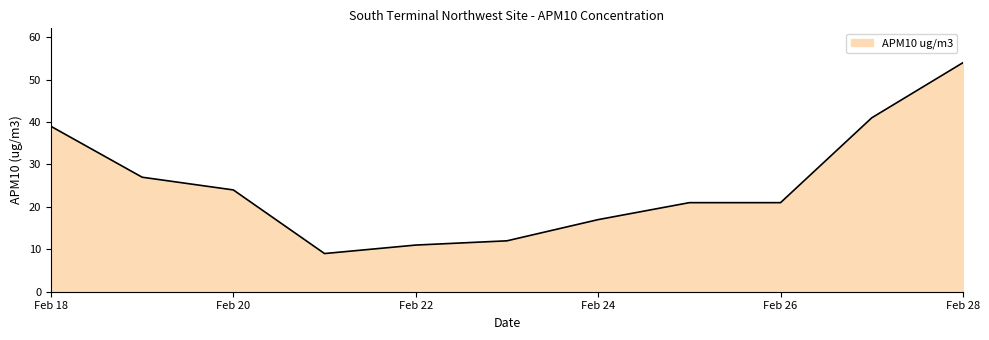

What is the difference between the maximum and minimum values?

45